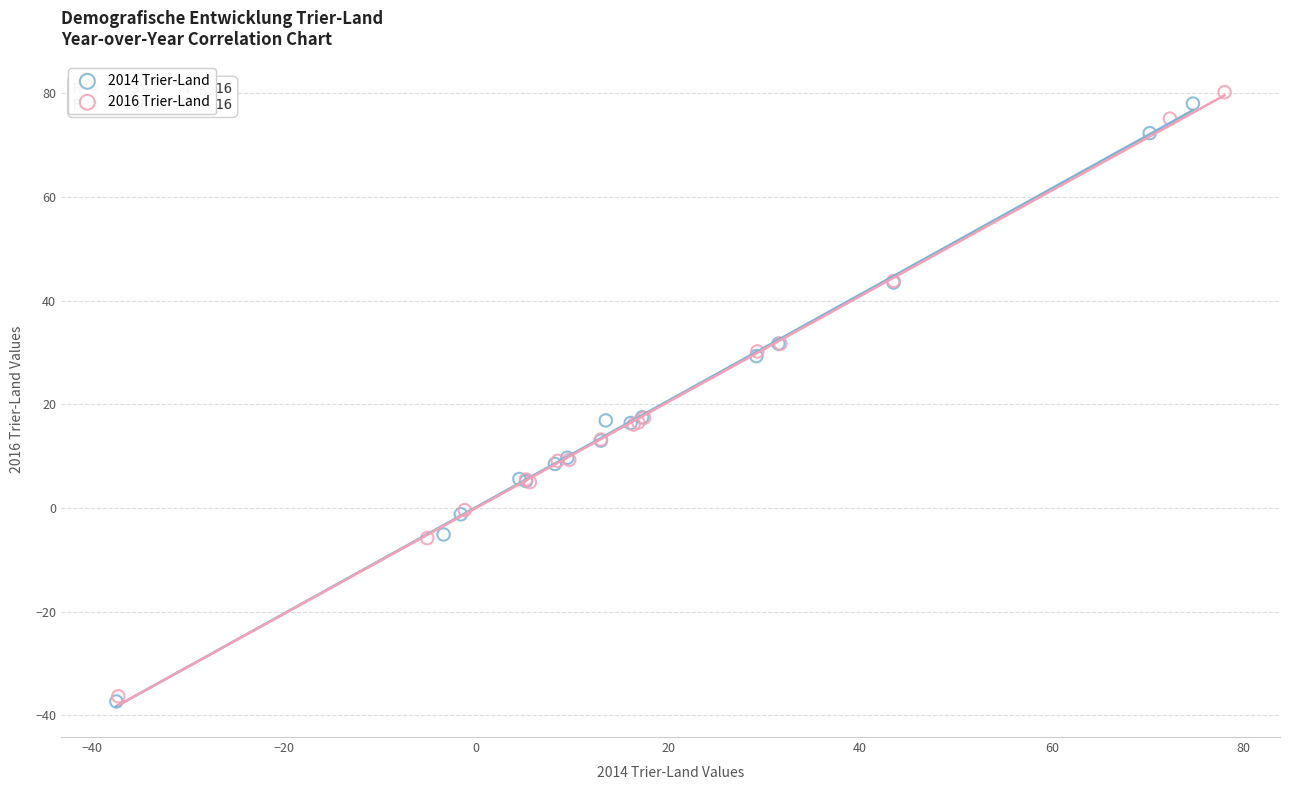

What are all the series names shown in the legend?

2014 Trier-Land, 2016 Trier-Land